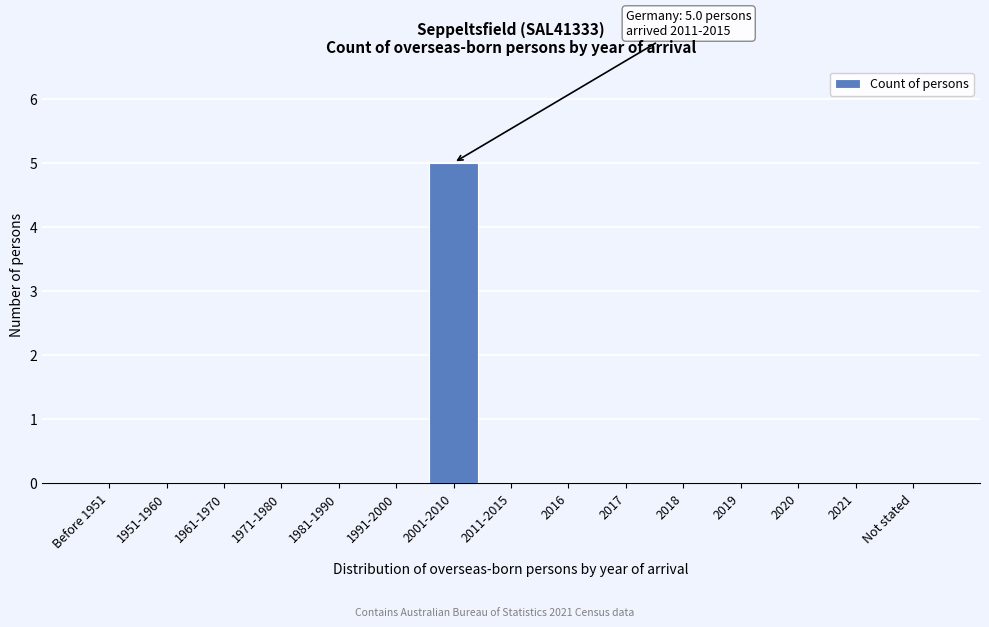

Reading left to right, transcribe all the data shown in this chart.

Before 1951=0	1951-1960=0	1961-1970=0	1971-1980=0	1981-1990=0	1991-2000=0	2001-2010=5	2011-2015=0	2016=0	2017=0	2018=0	2019=0	2020=0	2021=0	Not stated=0